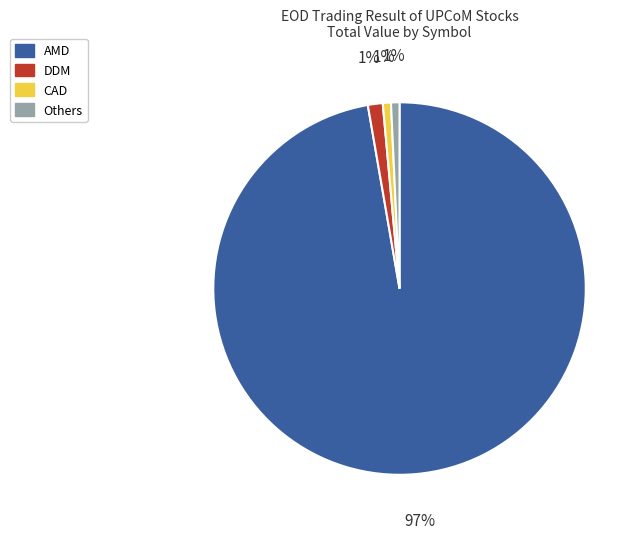

How many slices are in this pie chart?

4